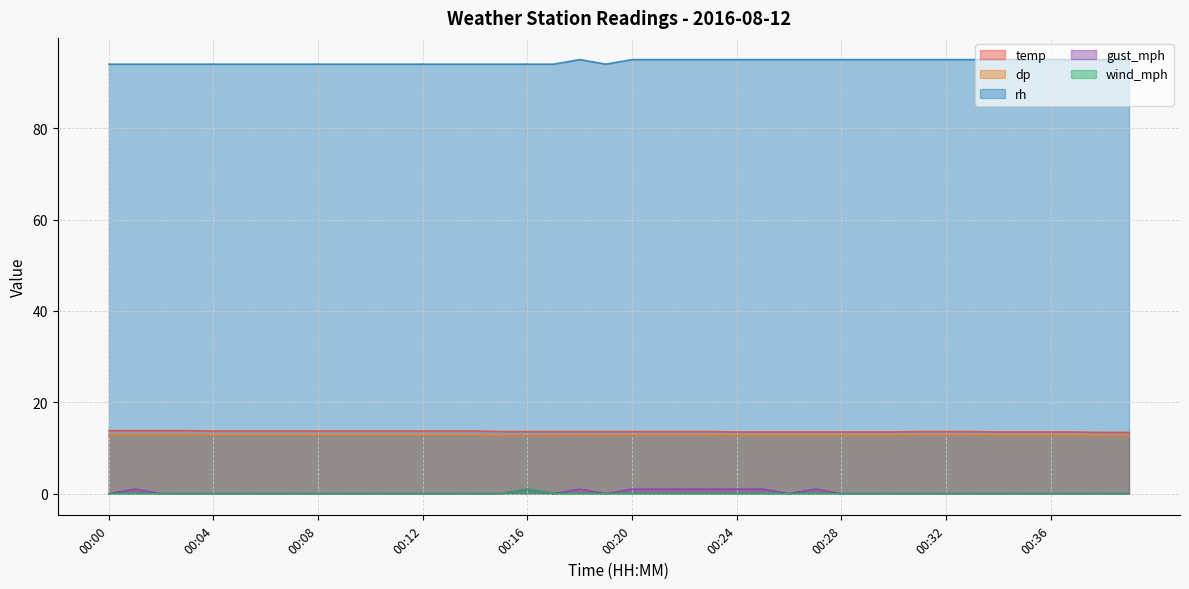

Between 00:12 and 00:36, which series saw the biggest shift?

rh